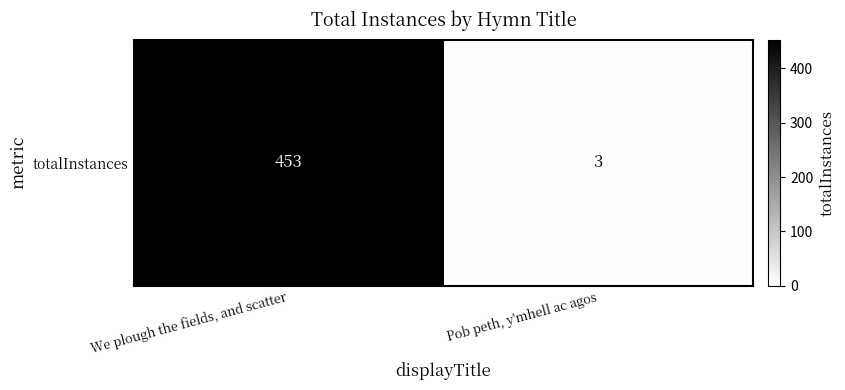

Reading right to left, list all the values displayed in this chart.

Pob peth, y'mhell ac agos=3	We plough the fields, and scatter=453